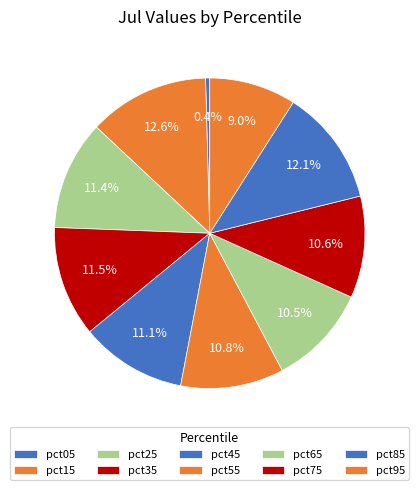

What is the total percentage of pct05 and pct75?

11.0%